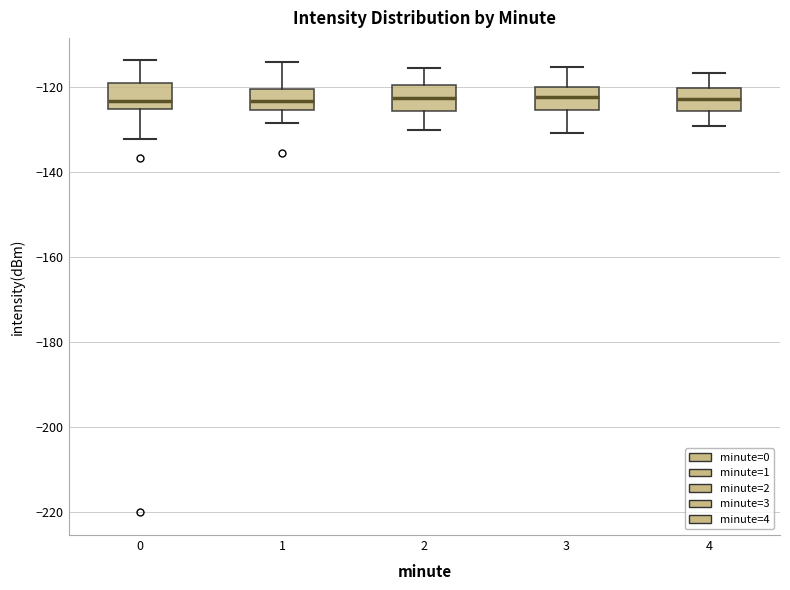

Reading left to right, transcribe this box plot: for each box, give where its median line is, the range the box spans, and where its two whiskers end, as read against the y-axis. The values are not printed on the chart, so give them approximately, as read against the axis.

0: median -124, box -126 to -120, whiskers -132 to -114
1: median -124, box -126 to -120, whiskers -128 to -114
2: median -122, box -126 to -120, whiskers -130 to -116
3: median -122, box -126 to -120, whiskers -130 to -116
4: median -122, box -126 to -120, whiskers -130 to -116